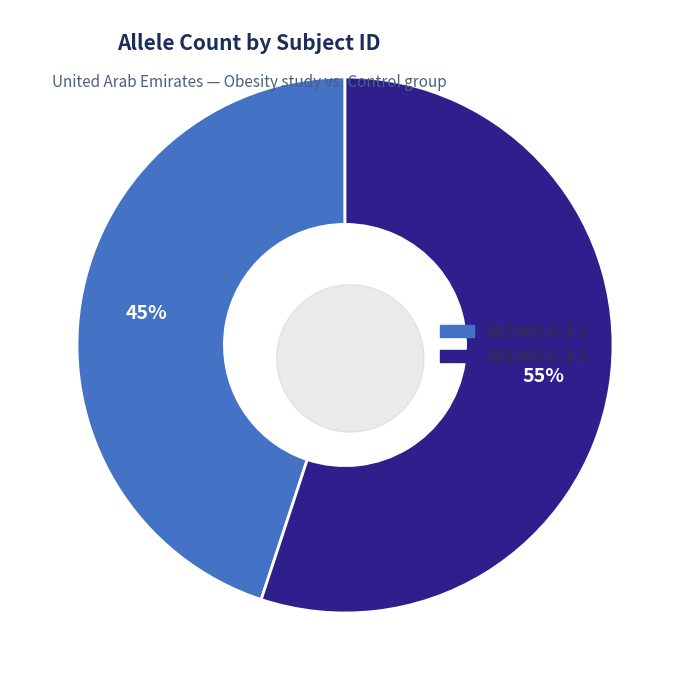

The 601665.G.3.2 slice represents 55% of the pie. True or false?

True